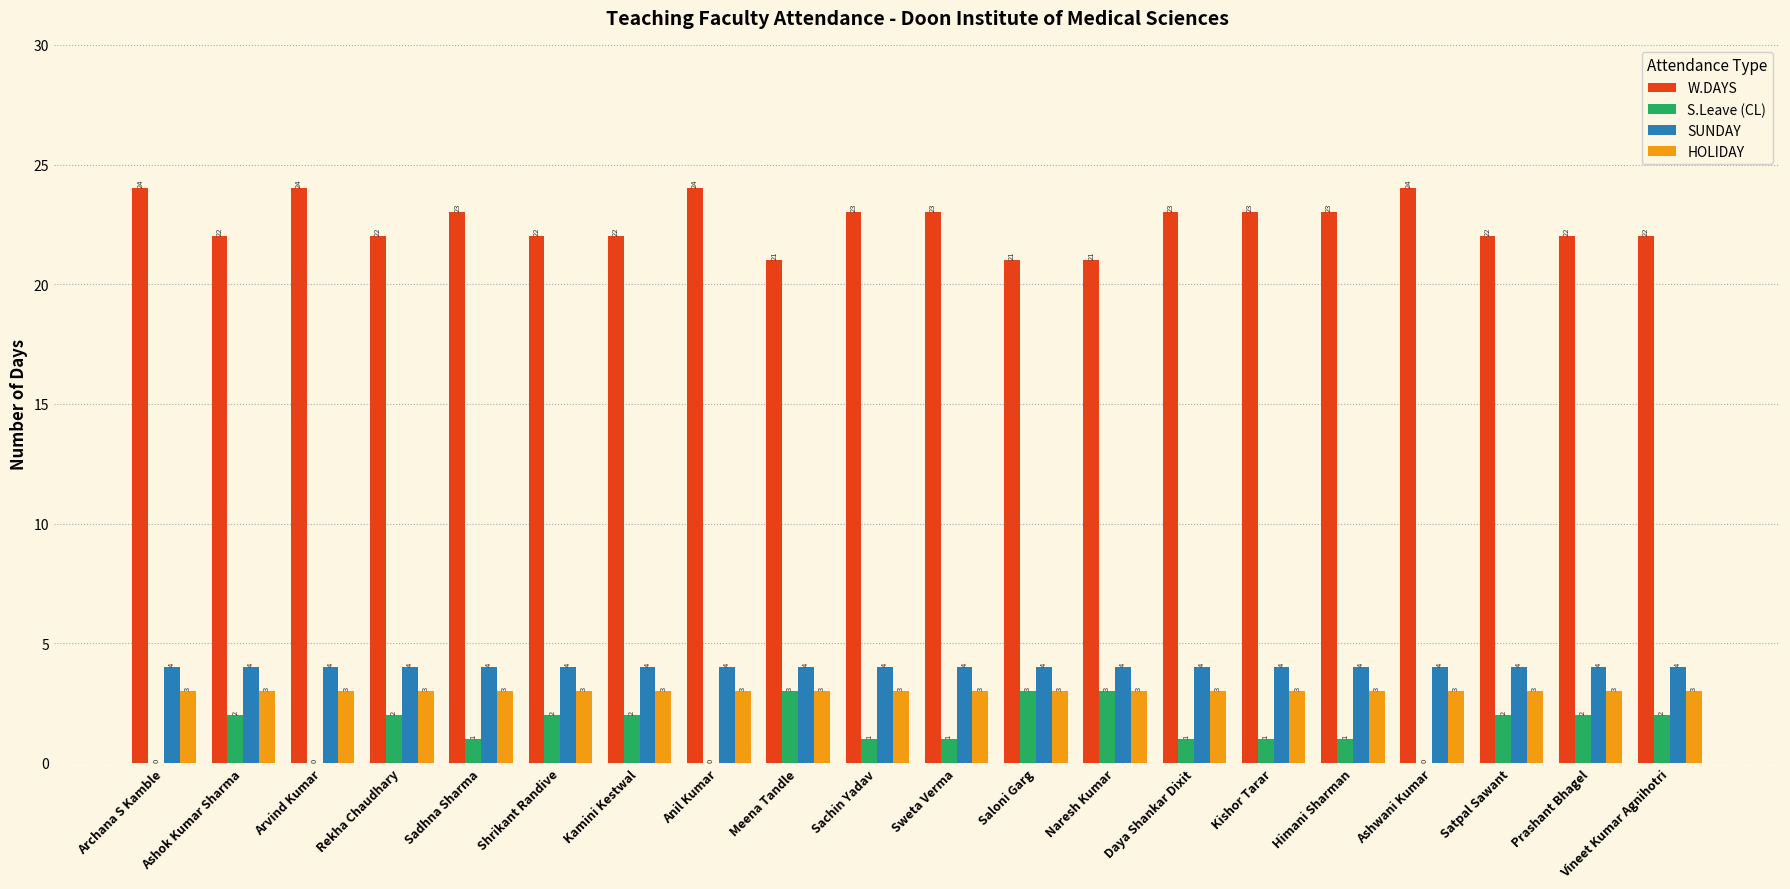

Is the value of W.DAYS at Naresh Kumar greater than the value of HOLIDAY at Sadhna Sharma?

Yes